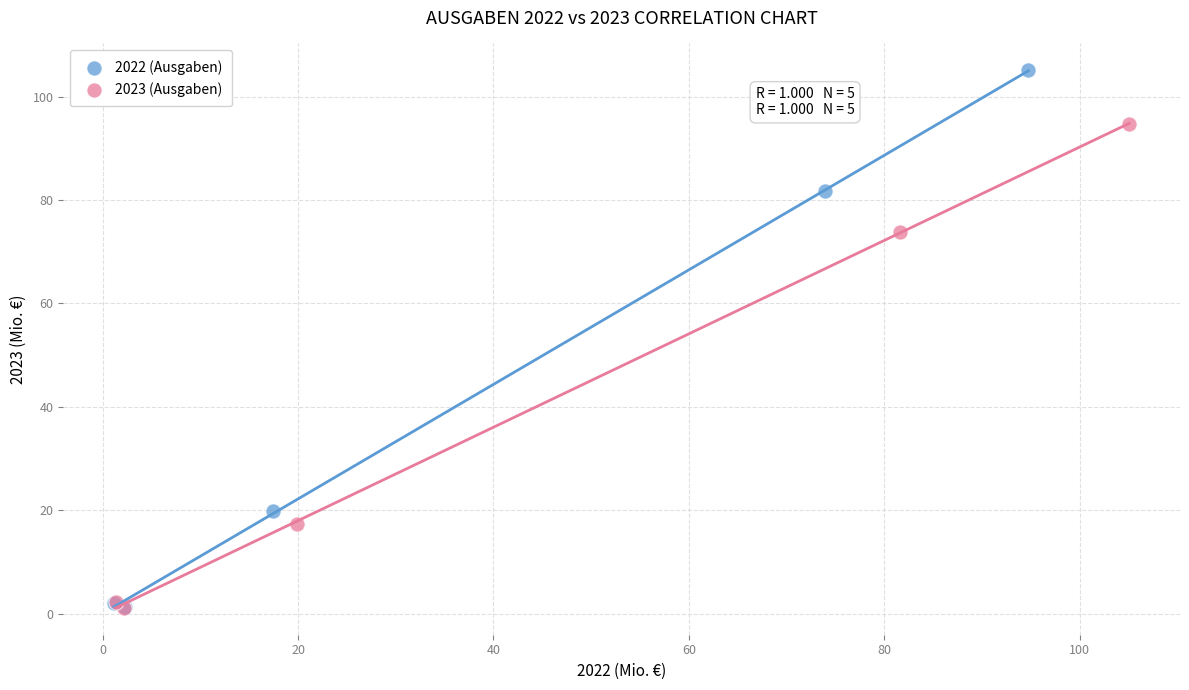

Which series has the widest spread of Y values?

2022 (Ausgaben)